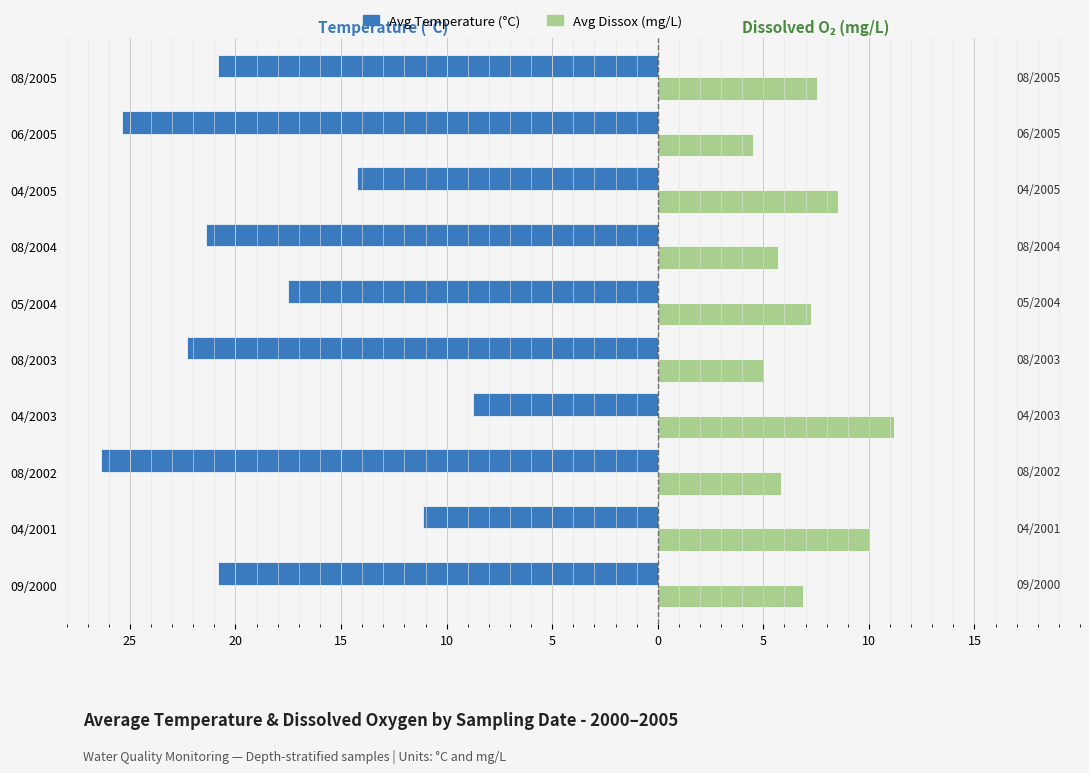

What are all the series names shown in the legend?

Avg Temperature (°C), Avg Dissox (mg/L)